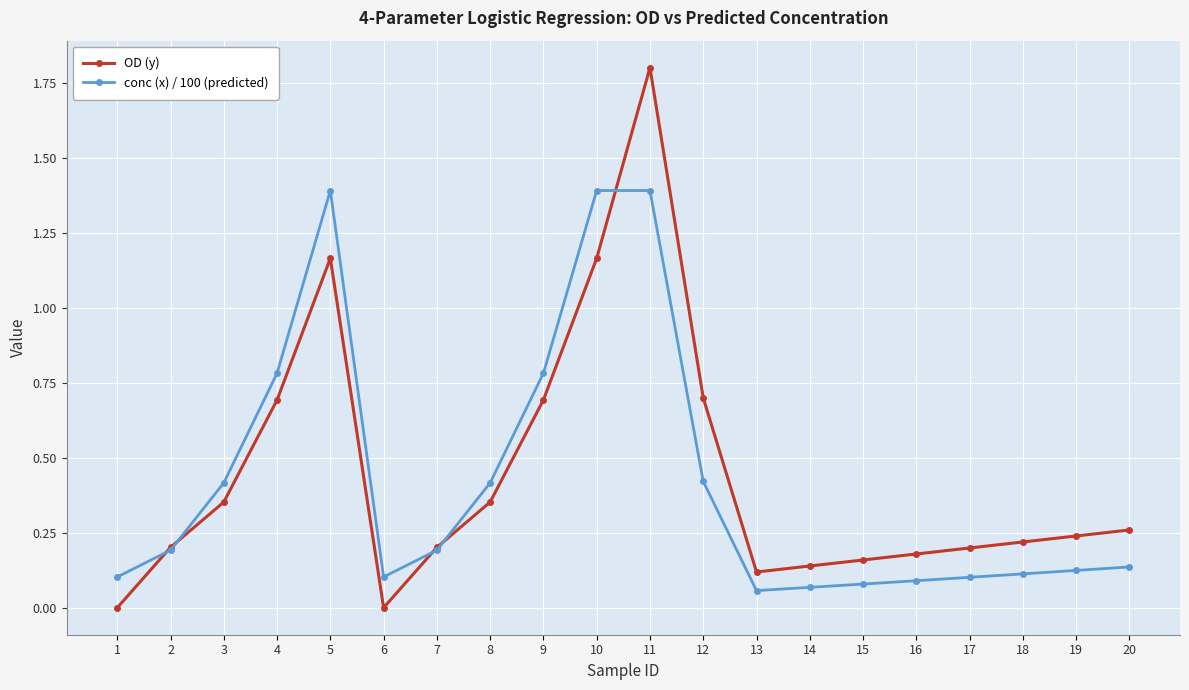

Which series changed the most between 4 and 11?

OD (y)